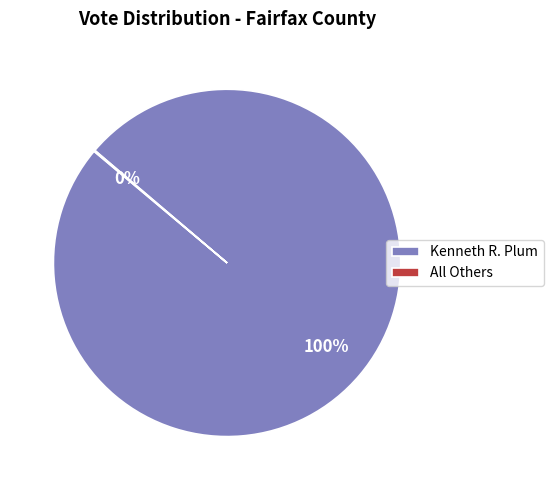

Is it true that Kenneth R. Plum is 100% of the pie?

True